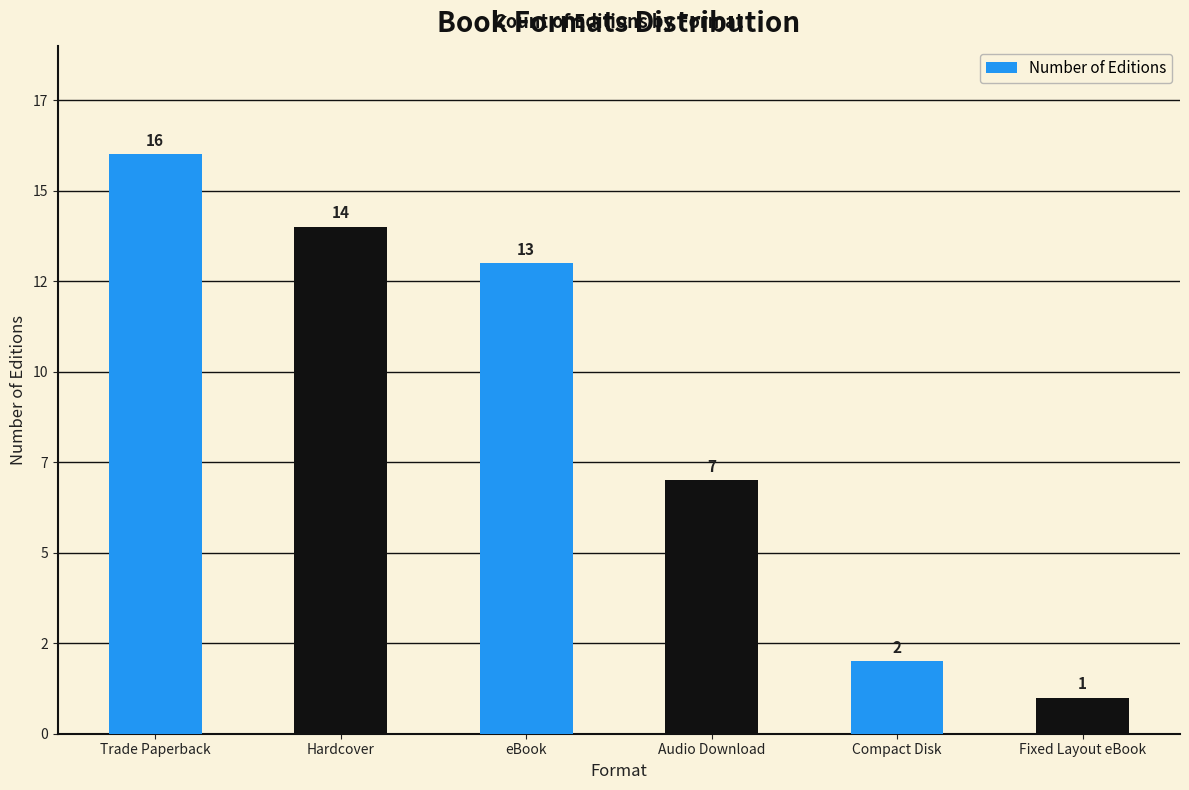

What is the change in value from eBook to Audio Download?

-6